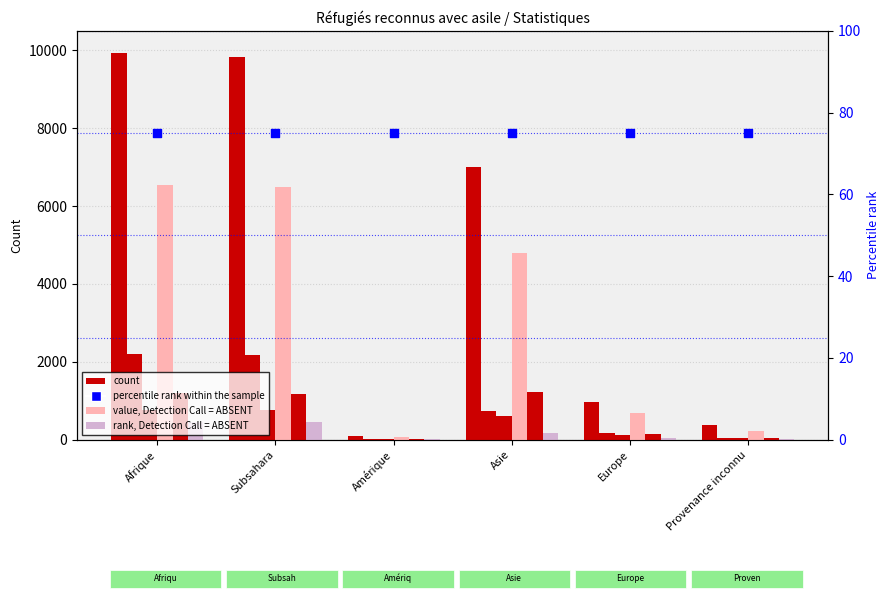

At how many categories does at least one series exceed 6060?

3